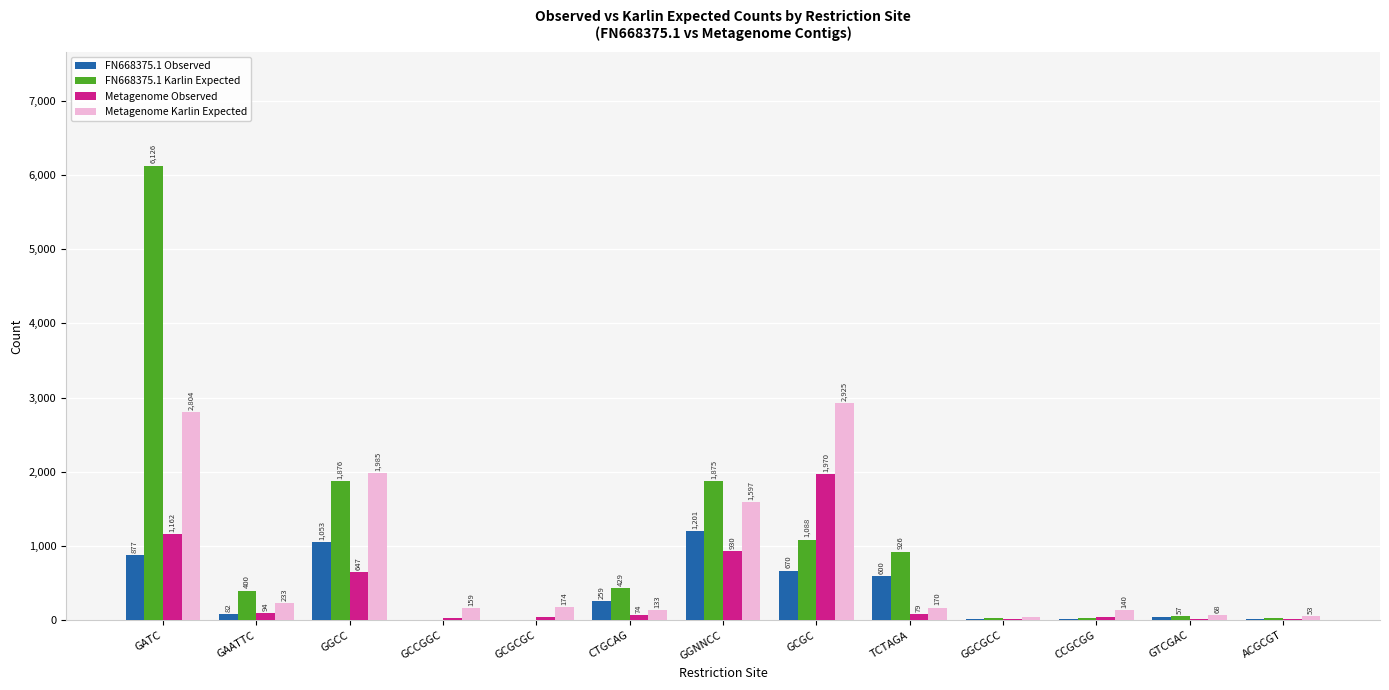

Read the FN668375.1 Observed value at ACGCGT.

23.0